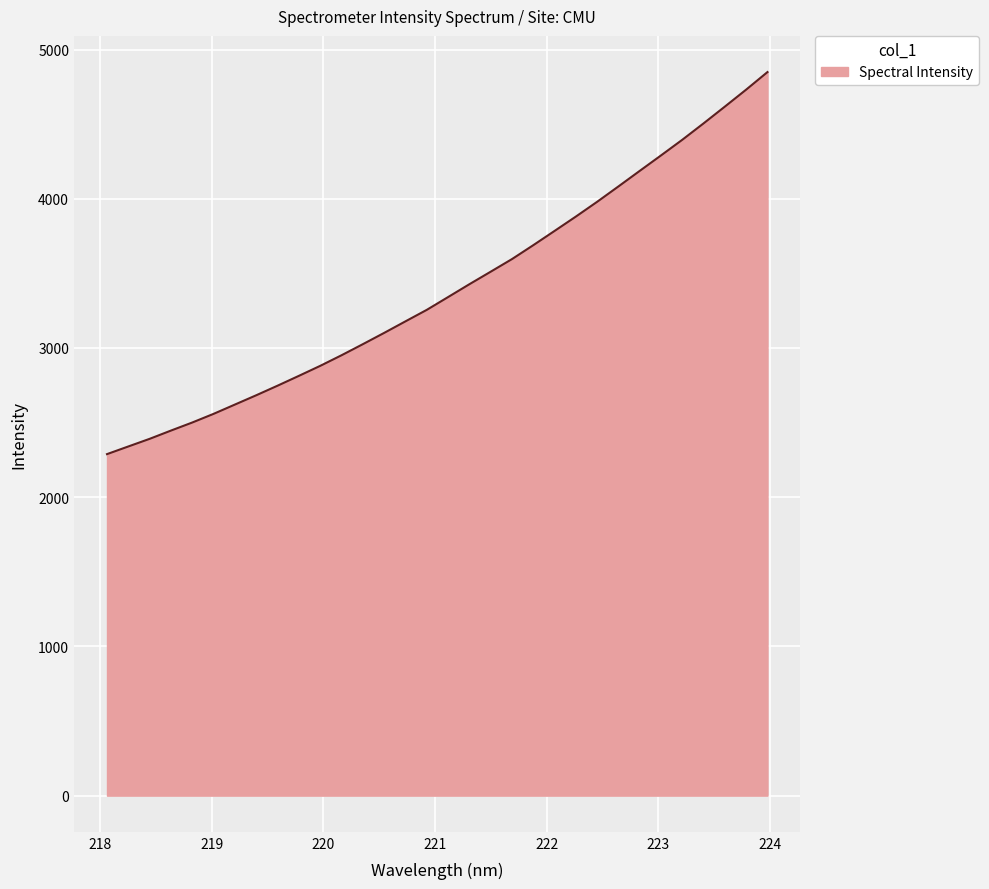

What is the difference between the maximum and minimum values?

2560.4